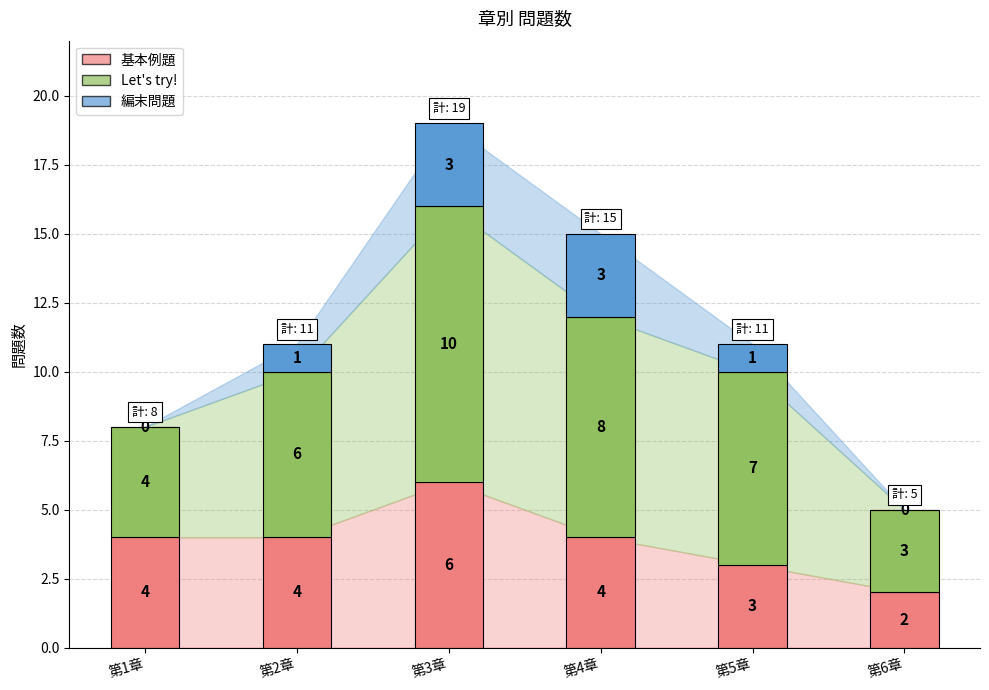

Where is Let's try! nearest to the value 6?

第2章